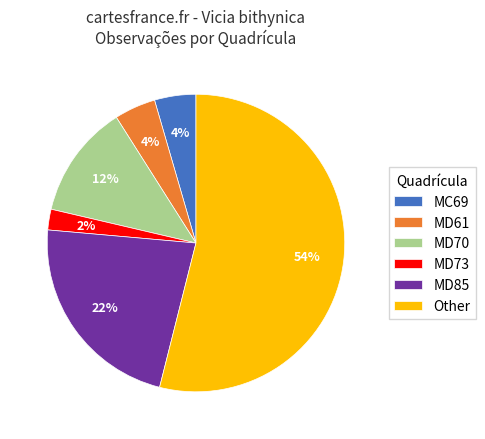

Is Other the majority of the pie?

Yes